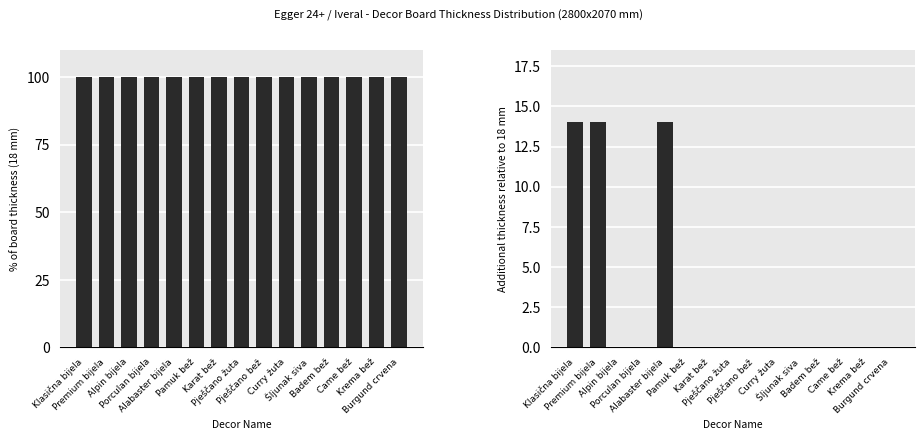

Reading right to left, transcribe all the data shown in this chart.

18 mm: 100	100	100	100	100	100	100	100	100	100	100	100	100	100	100
25 mm: 0	0	0	0	0	0	0	0	0	0	14	0	0	14	14